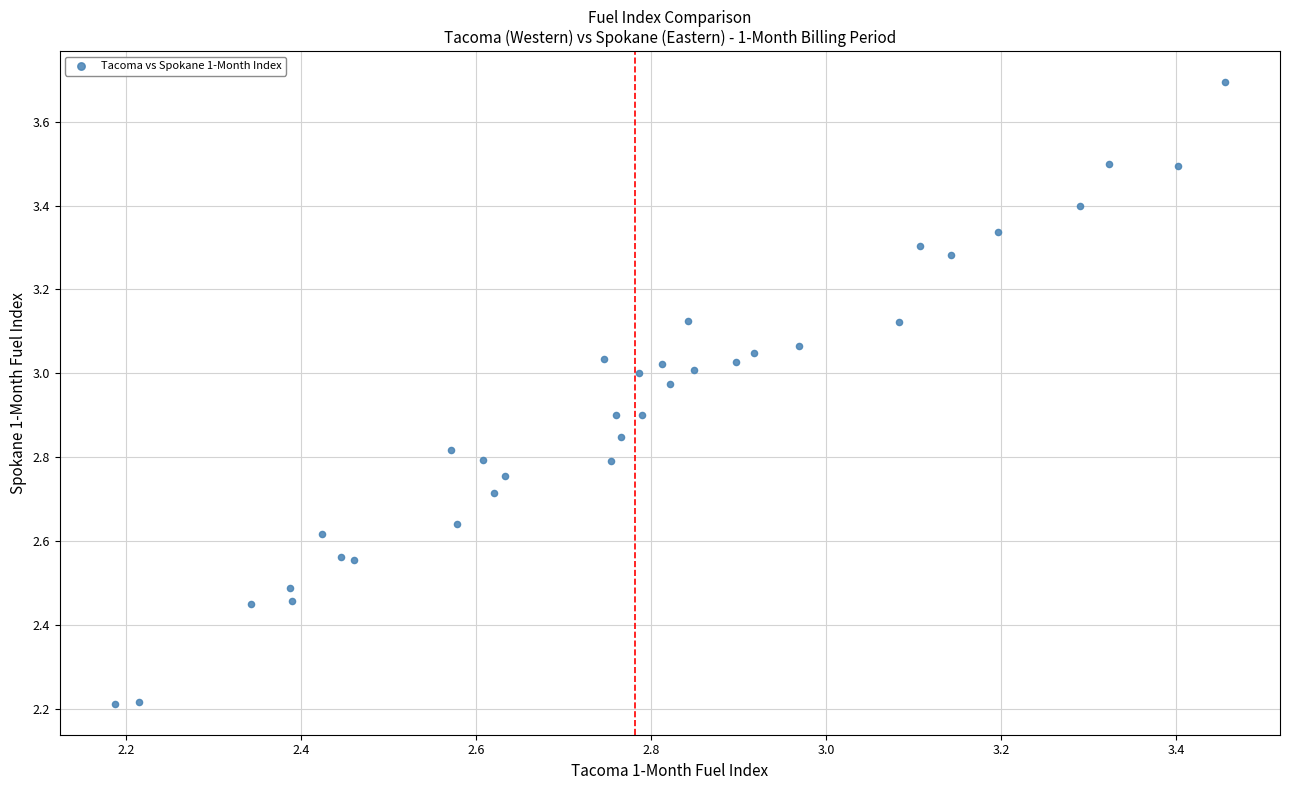

What is the range of Y values (max minus min)?

1.5